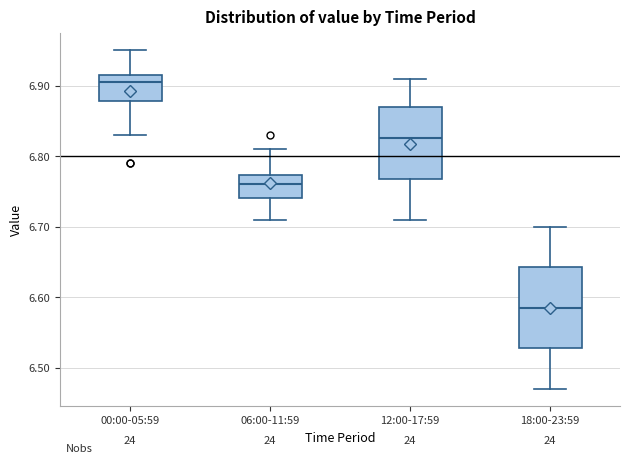

Reading left to right, transcribe this box plot: for each box, give where its median line is, the range the box spans, and where its two whiskers end, as read against the y-axis. The values are not printed on the chart, so give them approximately, as read against the axis.

00:00-05:59: median 6.91, box 6.88 to 6.92, whiskers 6.83 to 6.95
06:00-11:59: median 6.76, box 6.74 to 6.77, whiskers 6.71 to 6.81
12:00-17:59: median 6.83, box 6.77 to 6.87, whiskers 6.71 to 6.91
18:00-23:59: median 6.59, box 6.53 to 6.64, whiskers 6.47 to 6.70